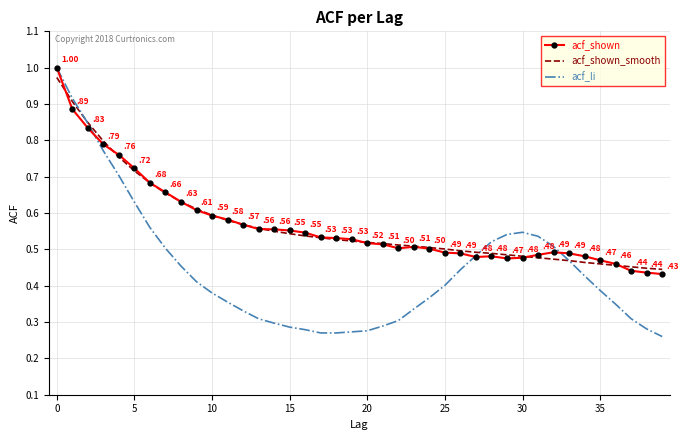

At which category is the sum across all series the highest?

0